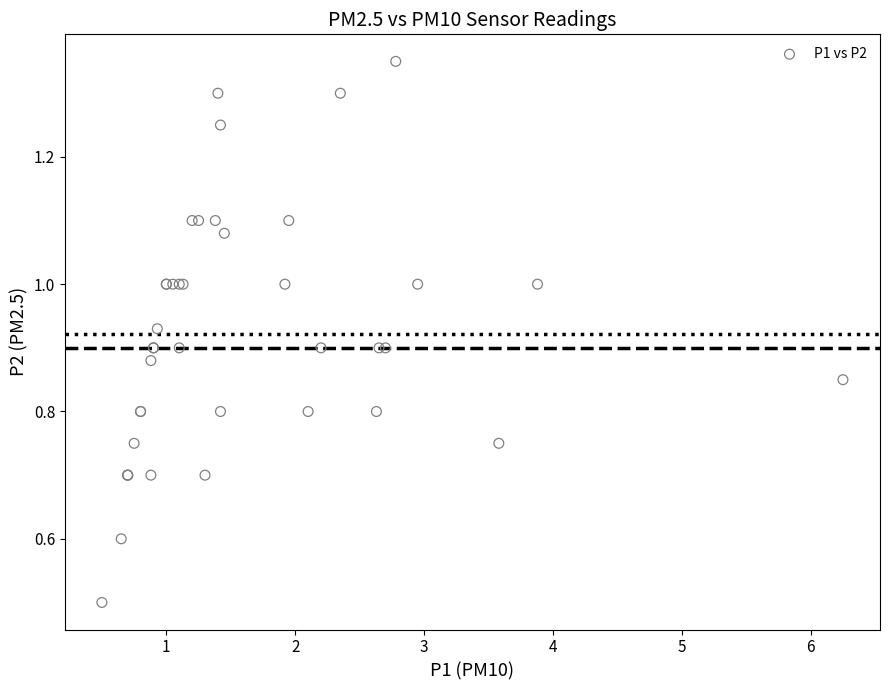

What Y value in the scatter plot is closest to 0?

0.5